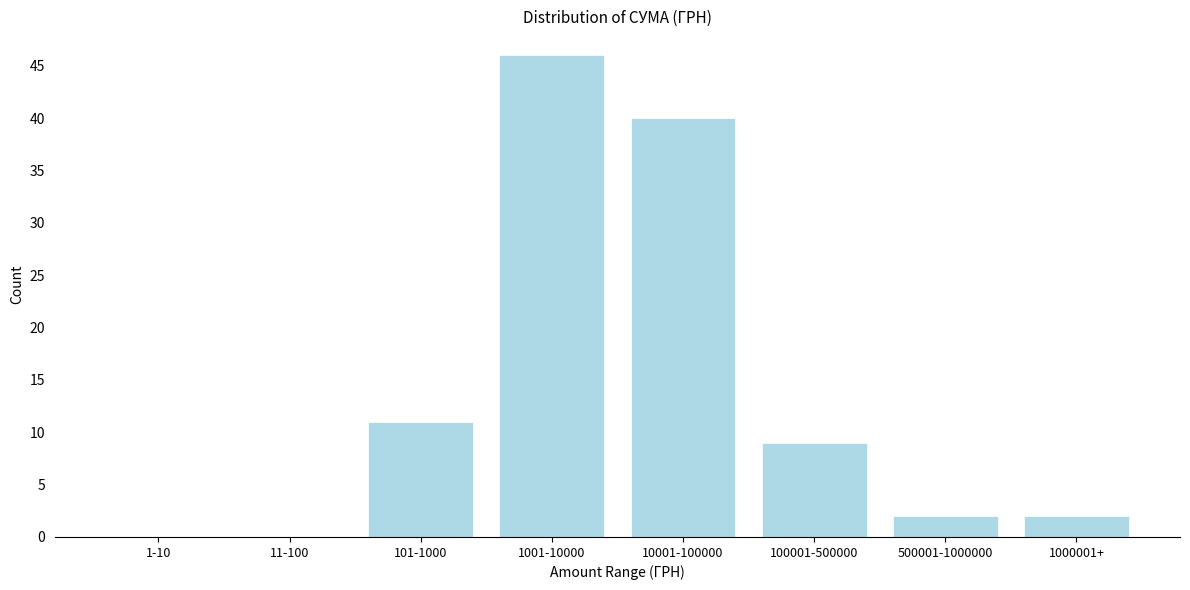

Reading left to right, what are all the values shown in this chart?

1-10=0	11-100=0	101-1000=11	1001-10000=46	10001-100000=40	100001-500000=9	500001-1000000=2	1000001+=2